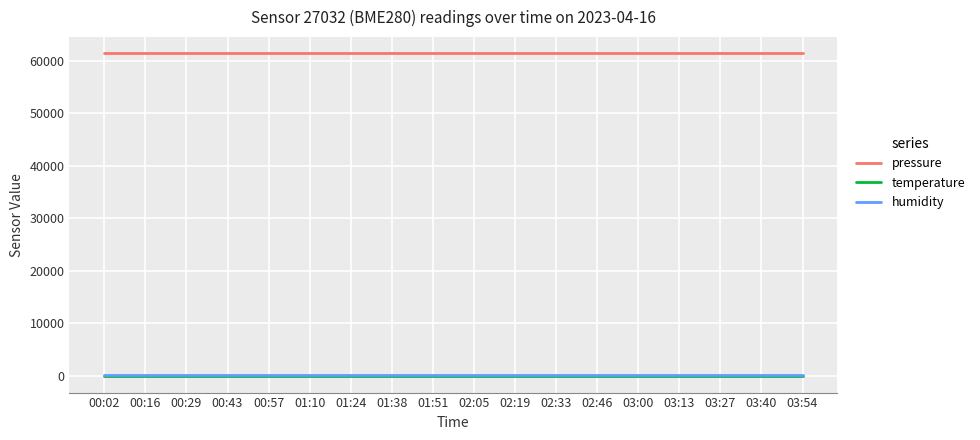

Which series has the largest total across all categories?

pressure